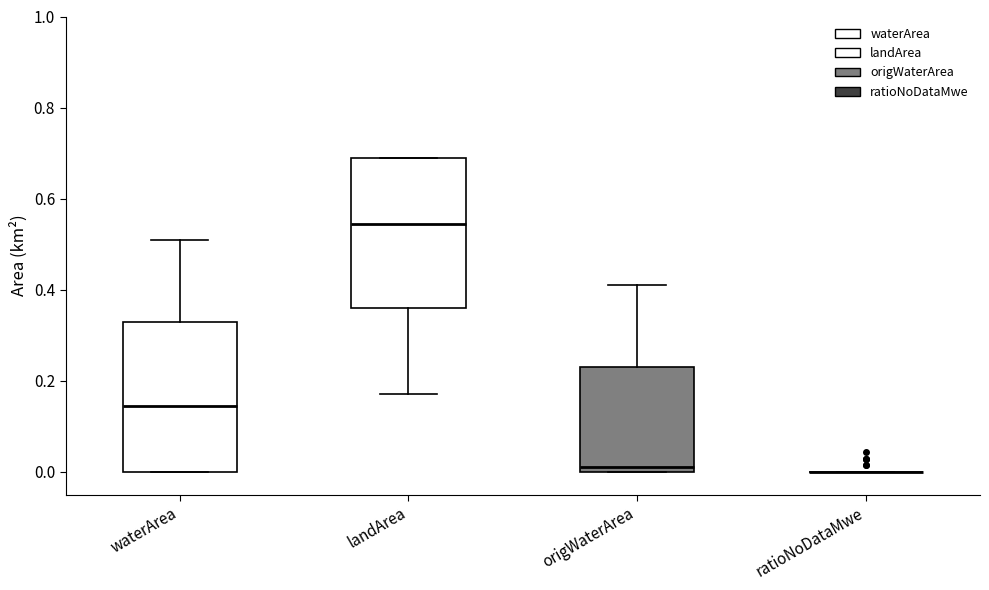

Reading left to right, read every box against the y-axis: the position of its median line, the range the box covers, and the ends of its whiskers. The values are not printed on the chart, so give them approximately, as read against the axis.

waterArea: median 0.14, box 0.00 to 0.34, whiskers 0.00 to 0.52
landArea: median 0.54, box 0.36 to 0.70, whiskers 0.18 to 0.70
origWaterArea: median 0.02, box 0.00 to 0.24, whiskers 0.00 to 0.42
ratioNoDataMwe: box collapsed to a line at 0.00, whiskers 0.00 to 0.00